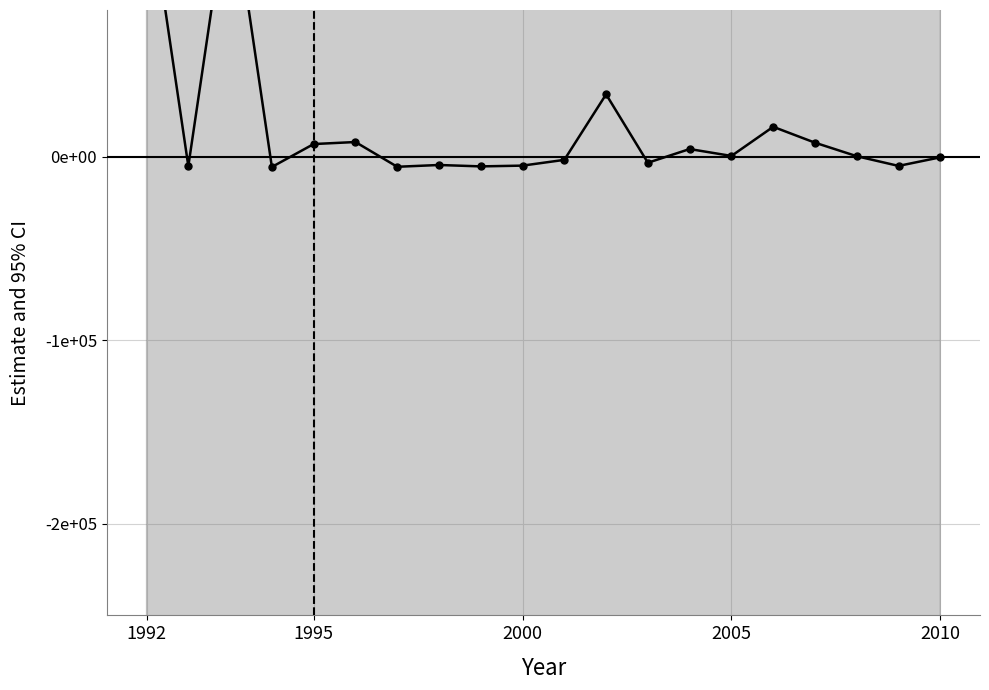

How many data points are less than 0?

10